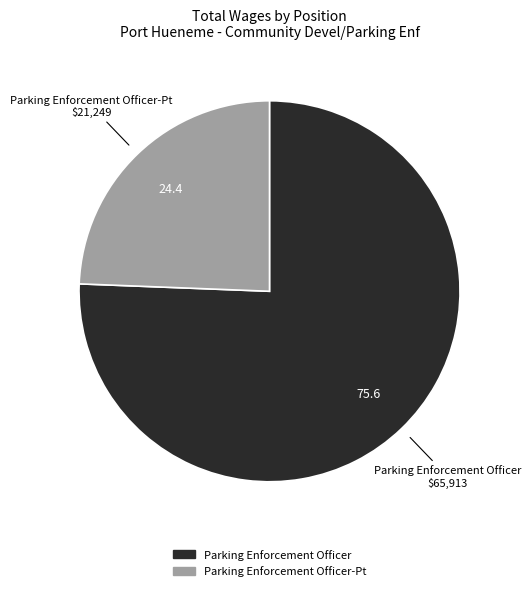

How many slices are in this pie chart?

2